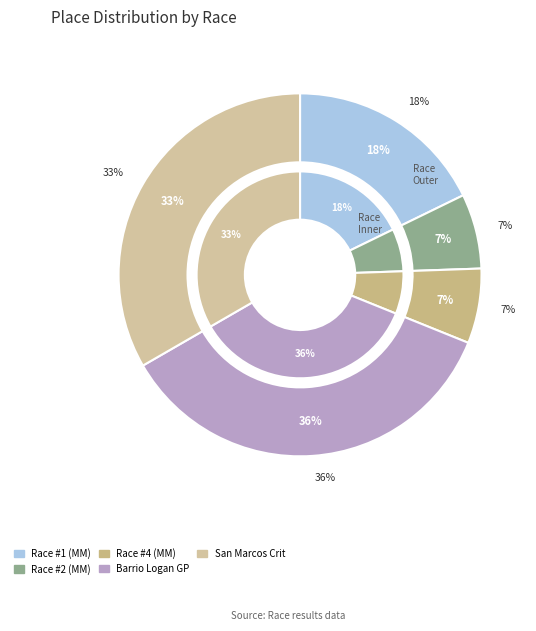

To the nearest percent, what percentage of the pie is Mash @ 6 Flags Magic Mountain #4?

7%